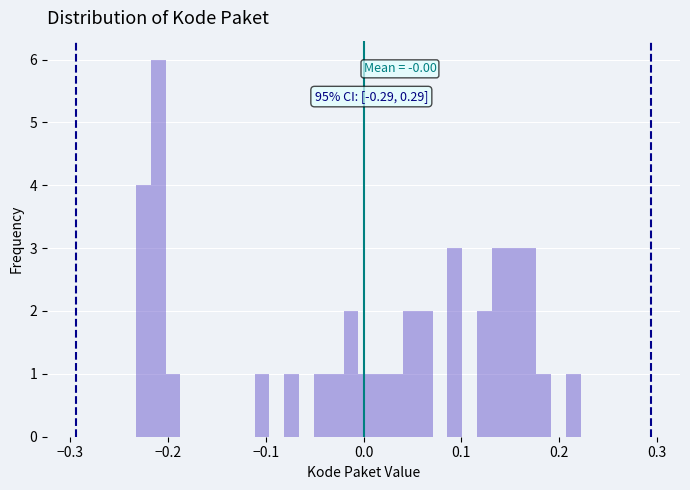

Read against the x-axis, roughly where is the centre of the tallest bar?

-0.21